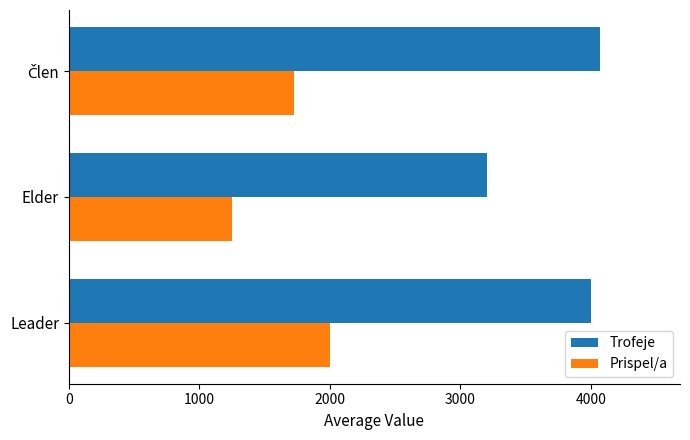

What is the difference between the Trofeje values at Leader and Elder?

800.6